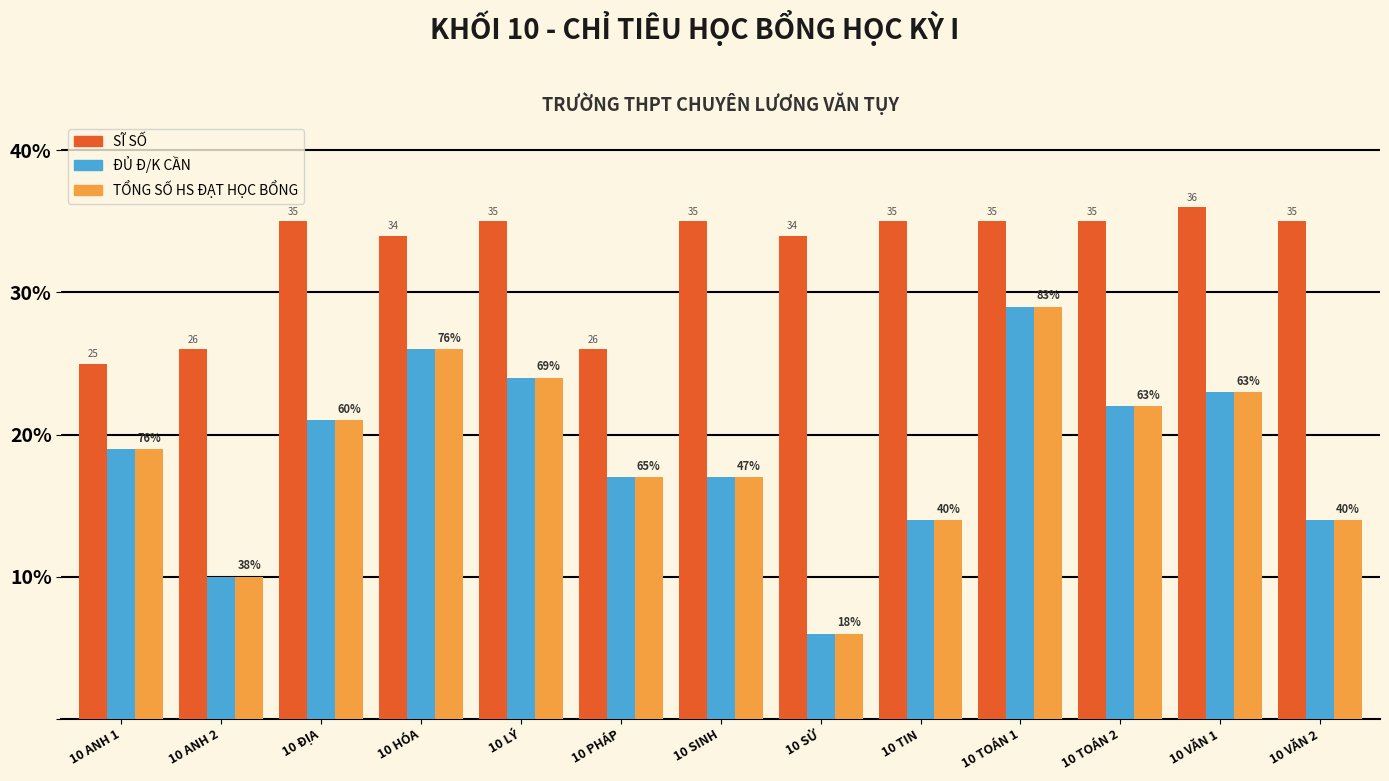

What is the label of the 3rd bar from the left?

10 ĐỊA